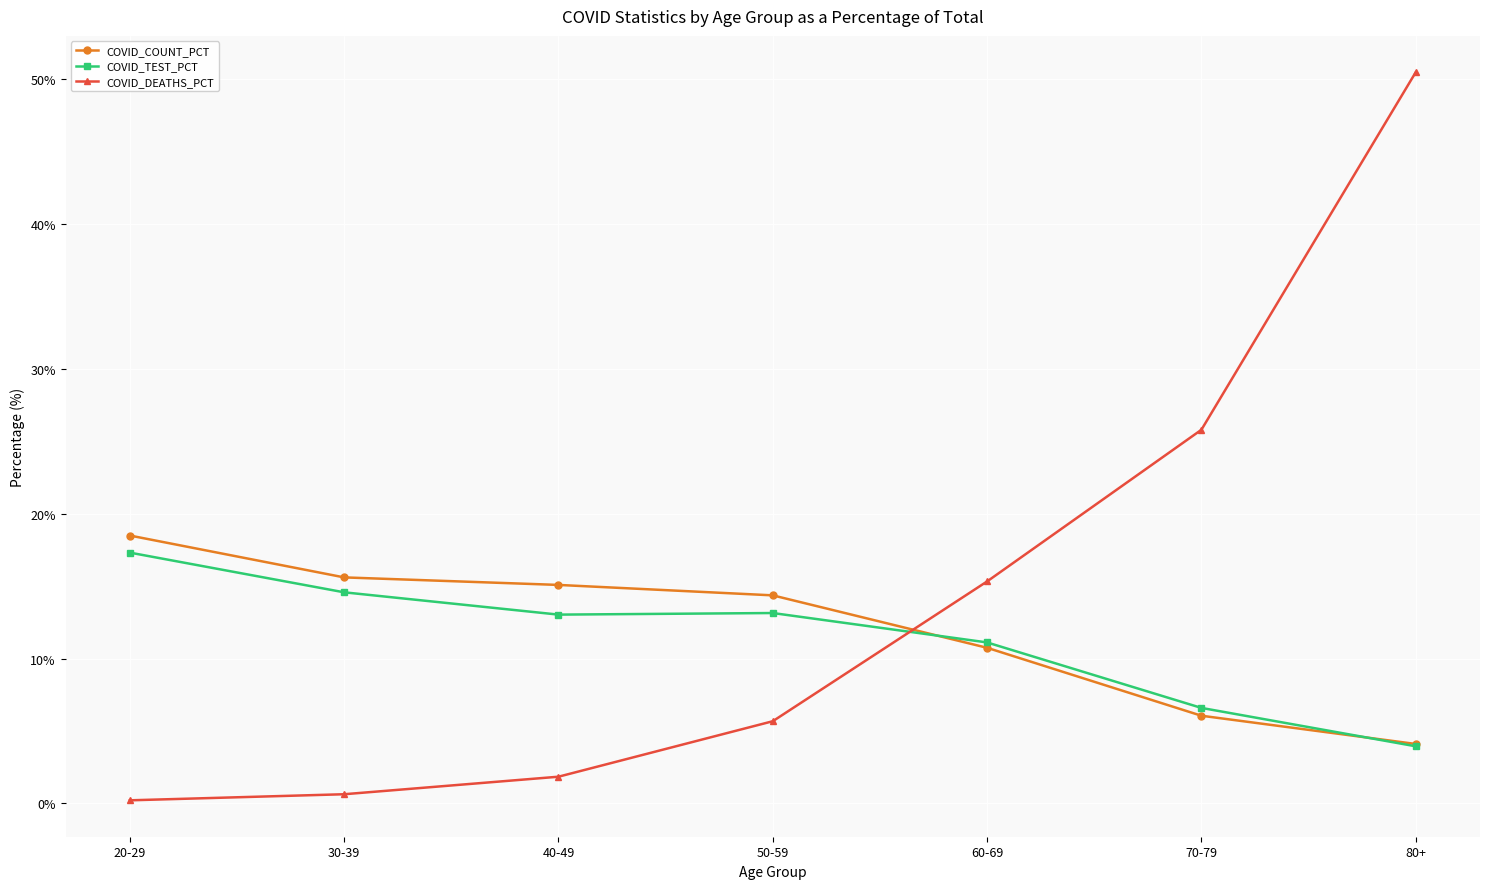

What value does the COVID_TEST_PCT series have at 50-59?

13.1